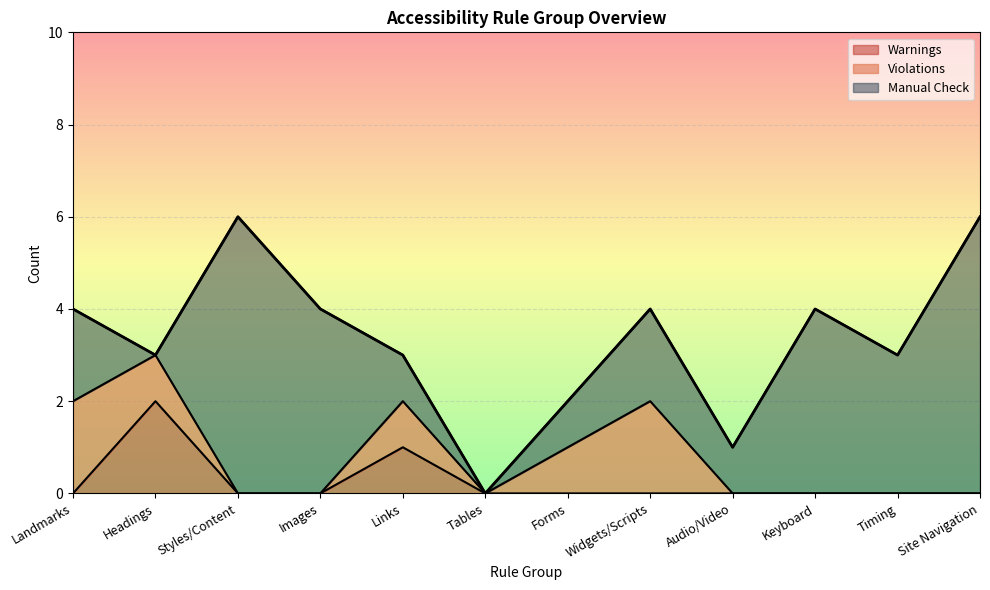

What is the label of the 4th point from the left?

Images